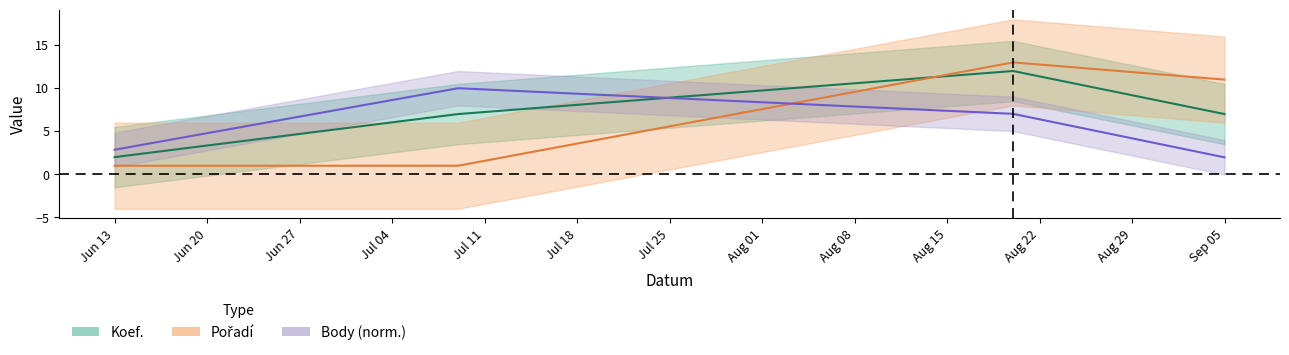

Reading left to right, extract all data points from this chart.

CTL: 1.0	1.0	13.0	11.0
Body: 2.9	10.0	7.0	2.0
Koef.: 2.0	7.0	12.0	7.0